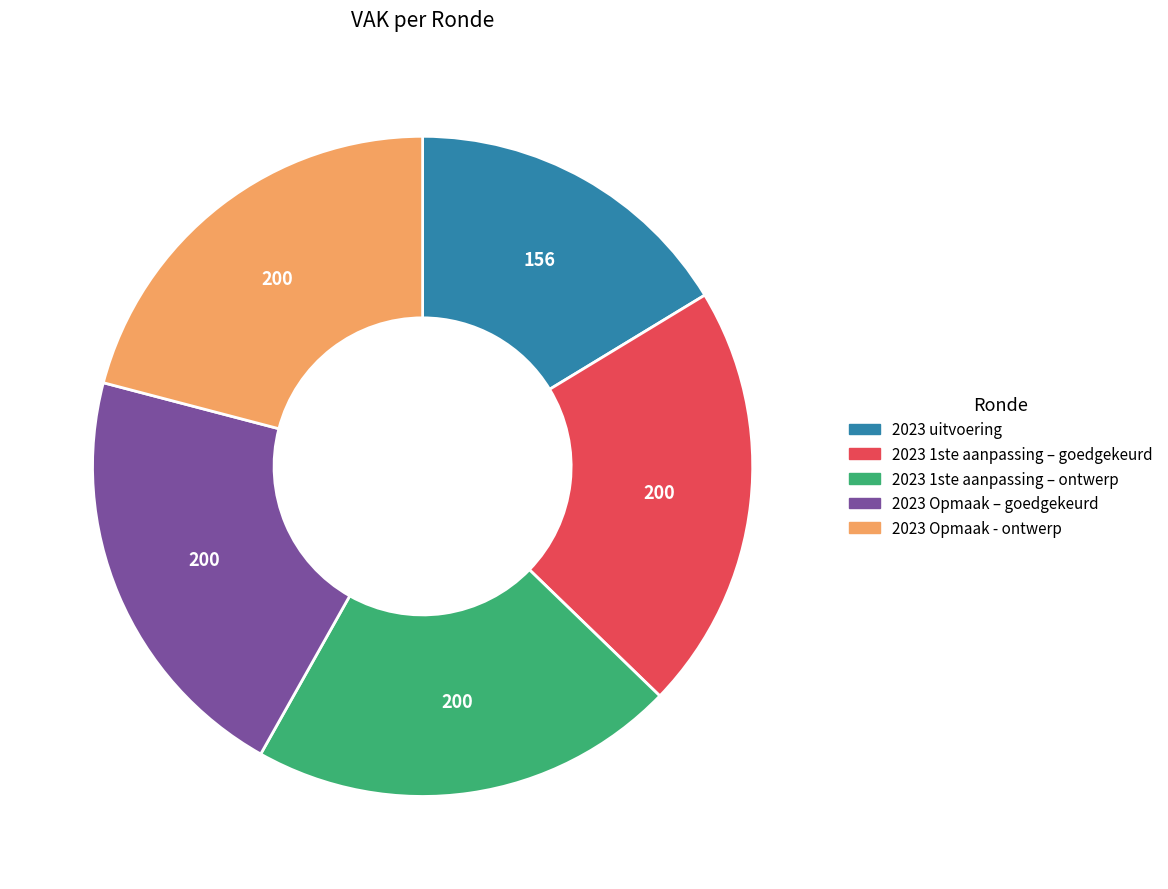

Does any single category account for the majority?

No